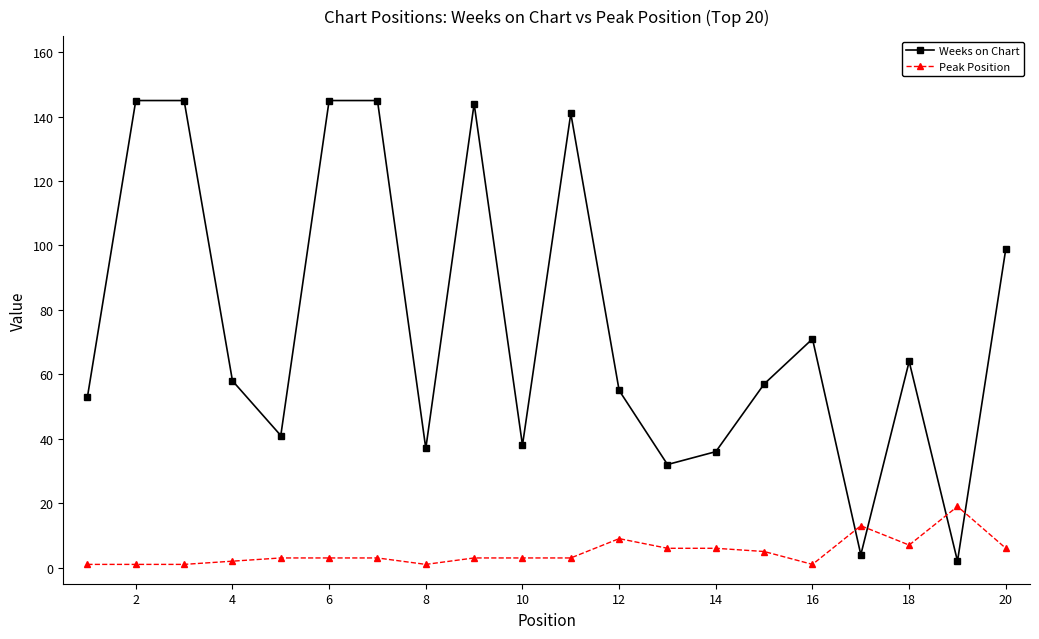

True or false: Weeks on Chart has more than 0 interior local peaks.

True